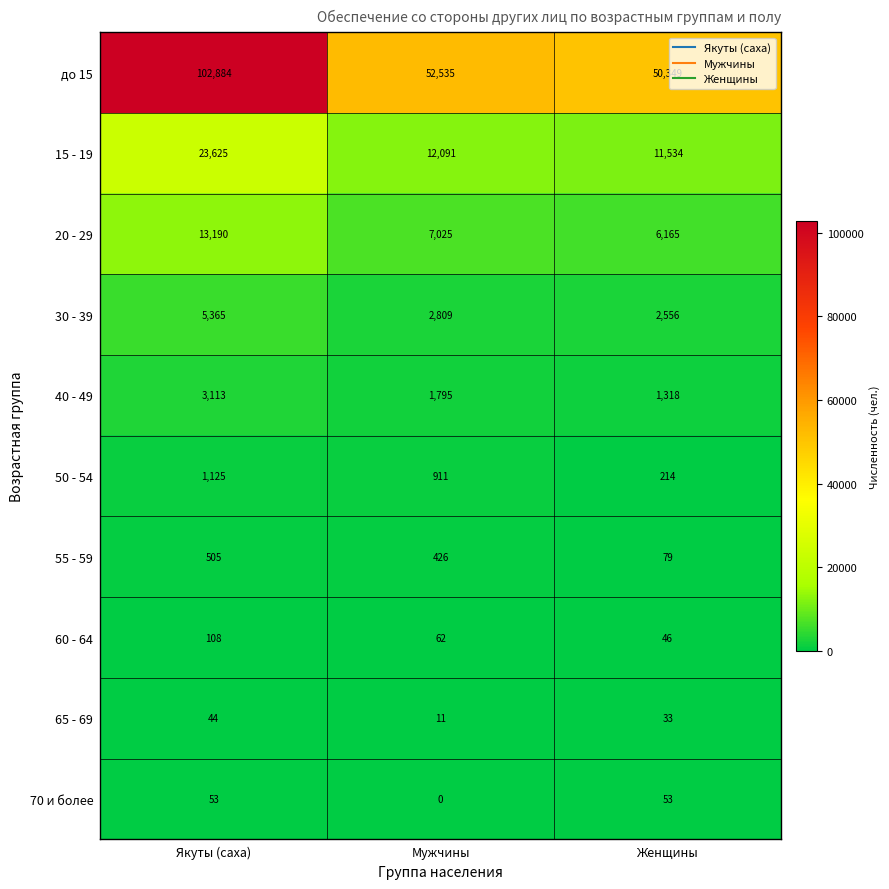

Is it true that 30 - 39 equals 5365 at Якуты (саха)?

True